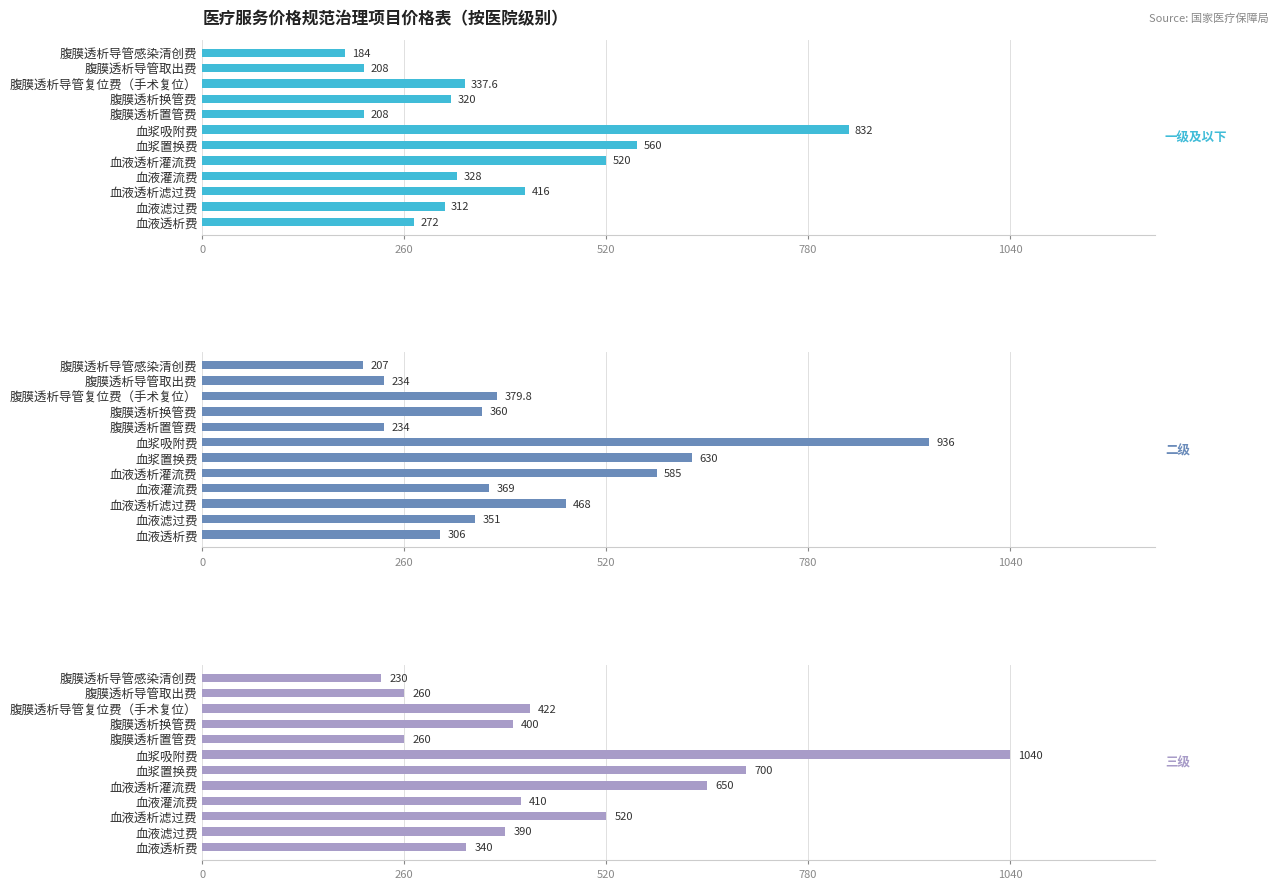

What is the sum of all 一级及以下 values?

4497.6